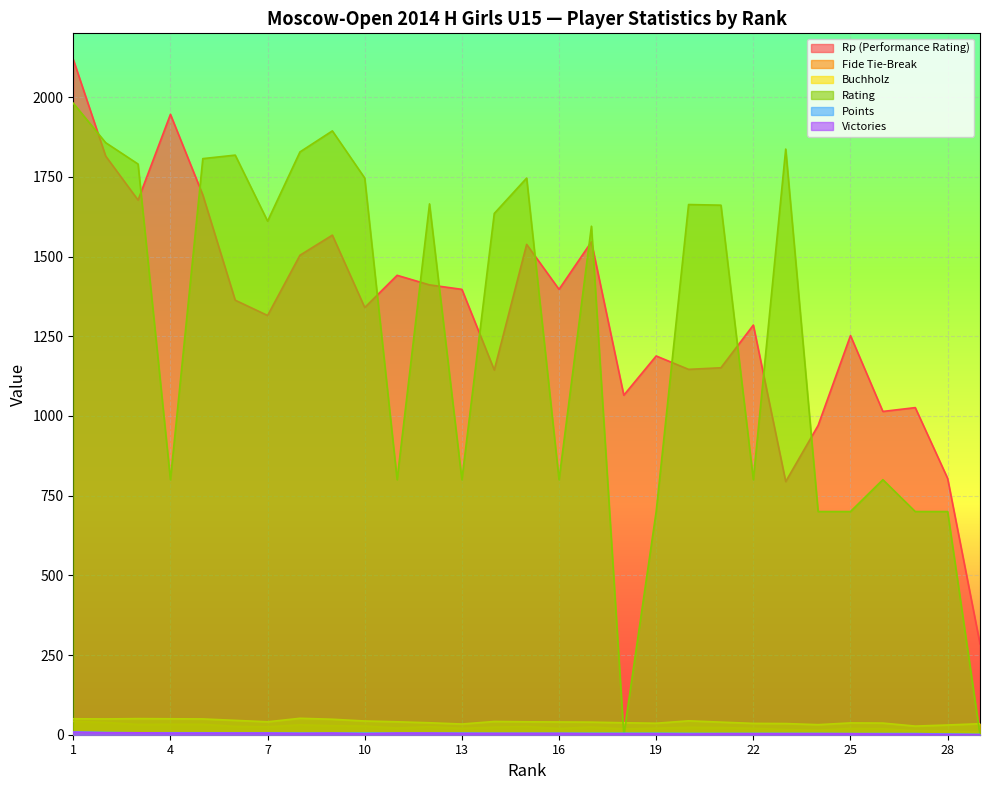

At how many categories does at least one series exceed 1440?

18